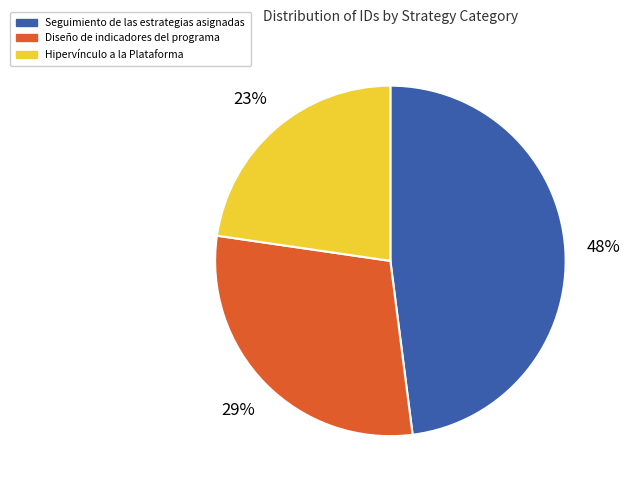

Which category has the biggest portion of the pie?

Seguimiento de las estrategias asignadas